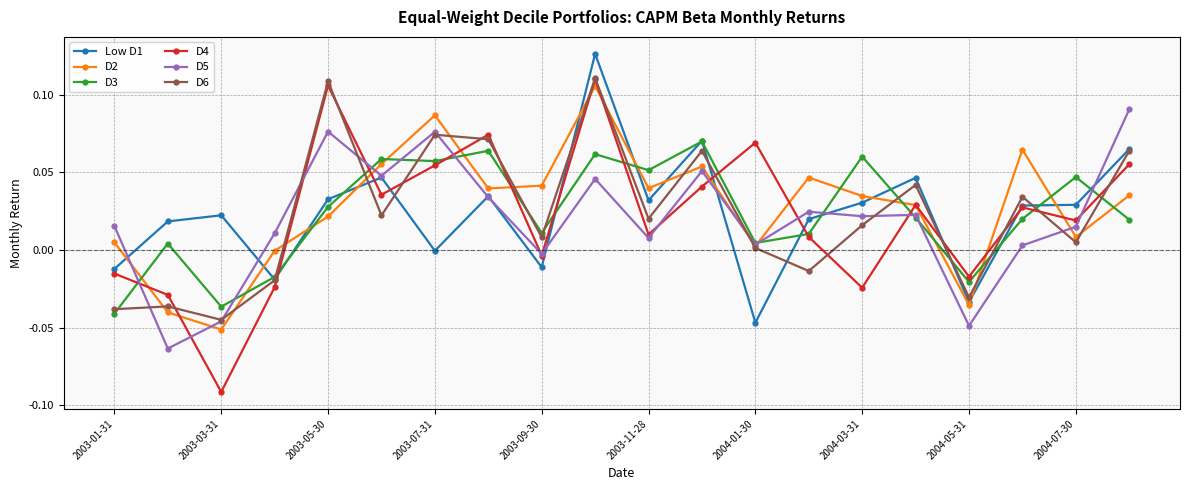

Which series has the widest spread of values?

D4